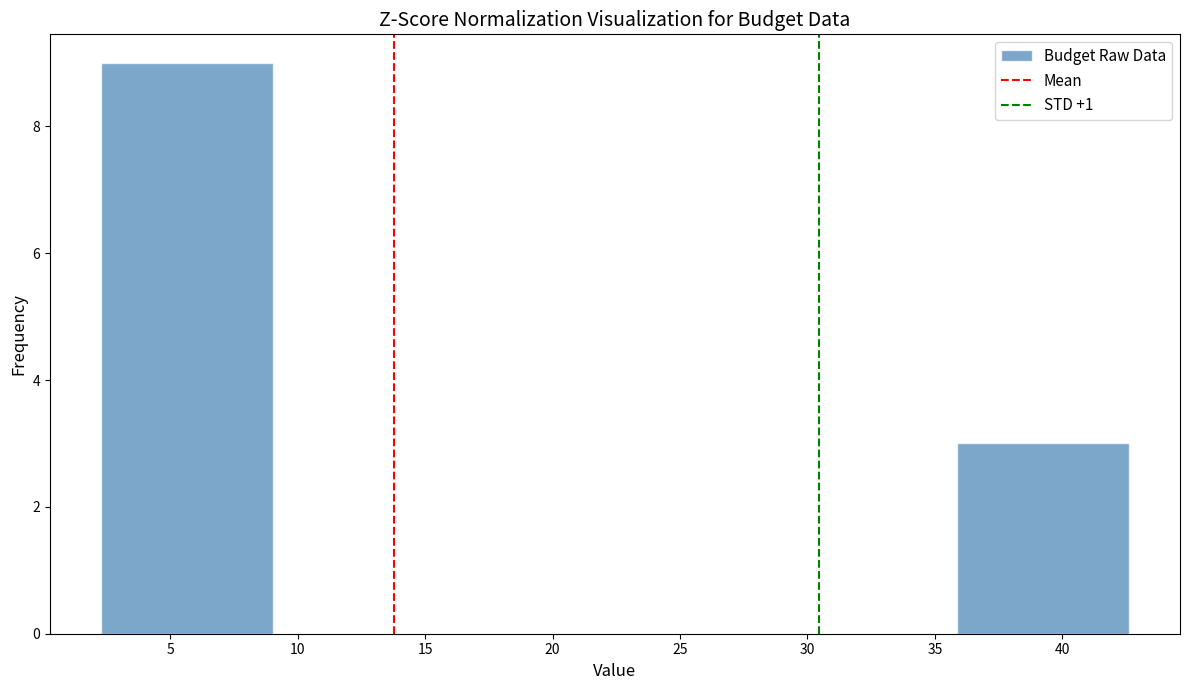

Reading left to right, transcribe this chart: for each bar, give the range it covers on the x-axis and its height. Neither the bar edges nor the heights are printed on the chart, so give them approximately, as read against the axes.

2.5 to 9.0: 9
9.0 to 15.5: 0
15.5 to 22.5: 0
22.5 to 29.0: 0
29.0 to 36.0: 0
36.0 to 42.5: 3